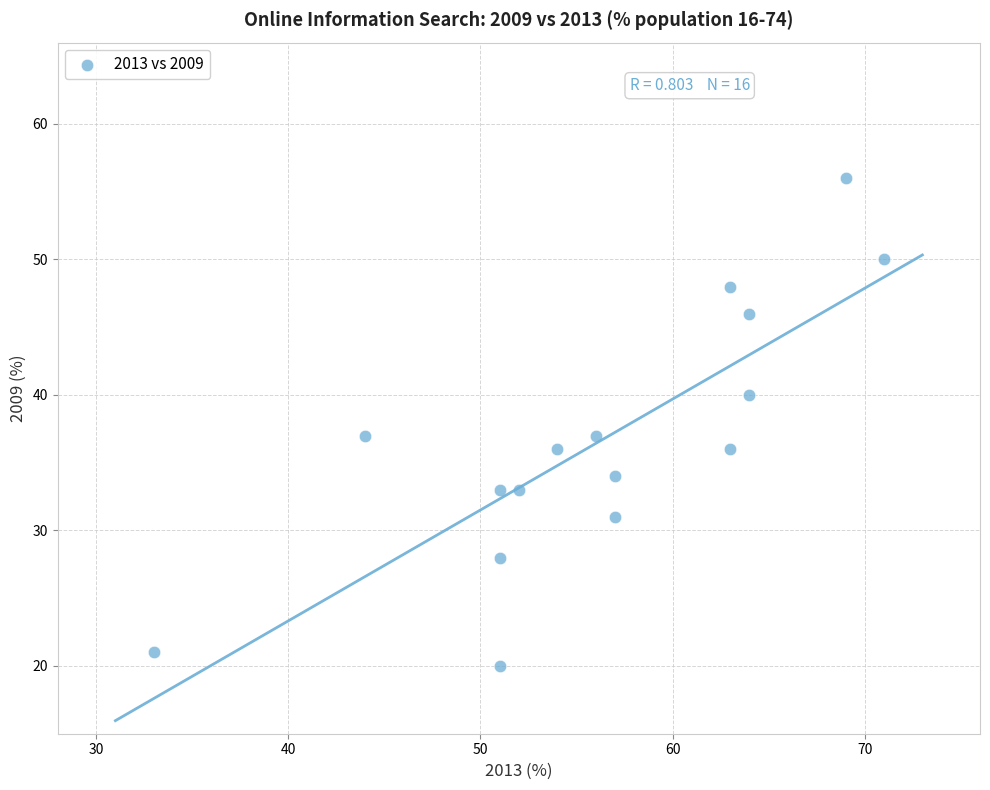

What is the range of X values (max minus min)?

38